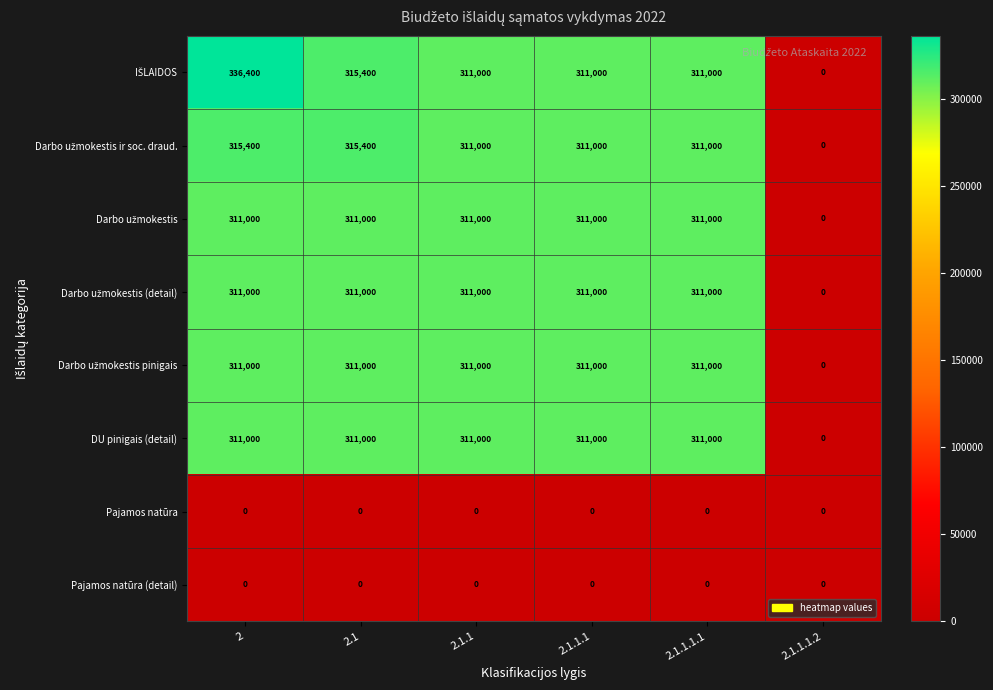

What is the spread (max minus min) of values at 2.1?

315400